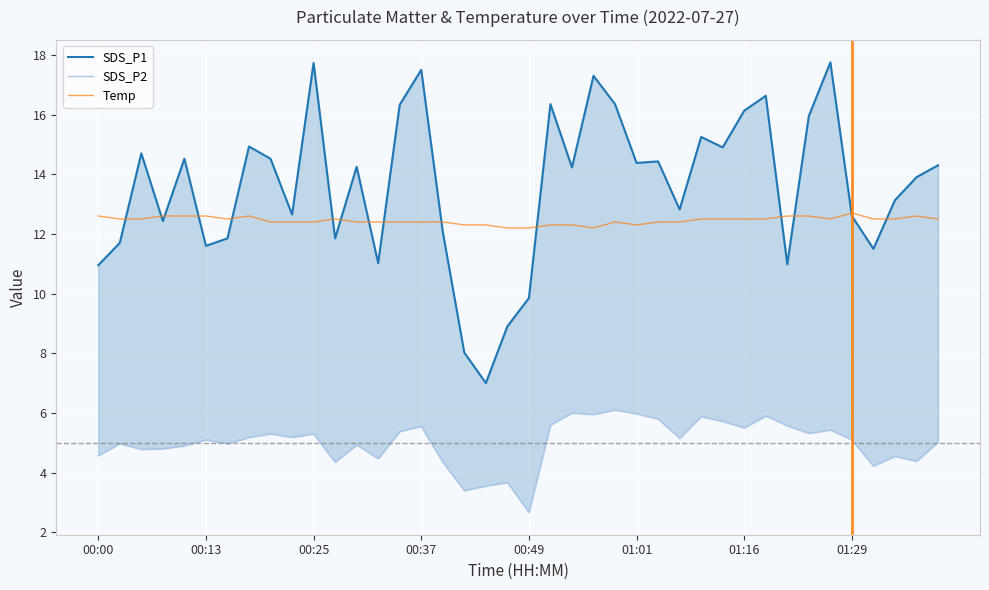

What are all the series names shown in the legend?

SDS_P1, SDS_P2, Temp